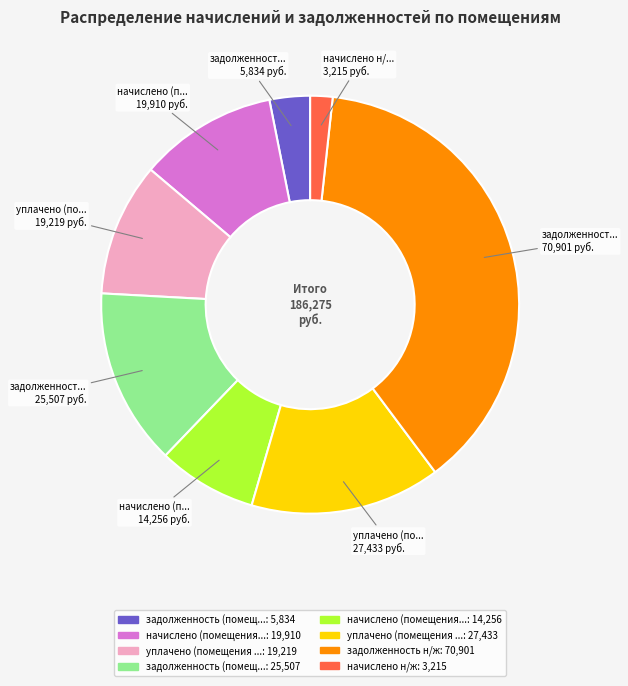

How many segments does this pie chart have?

8